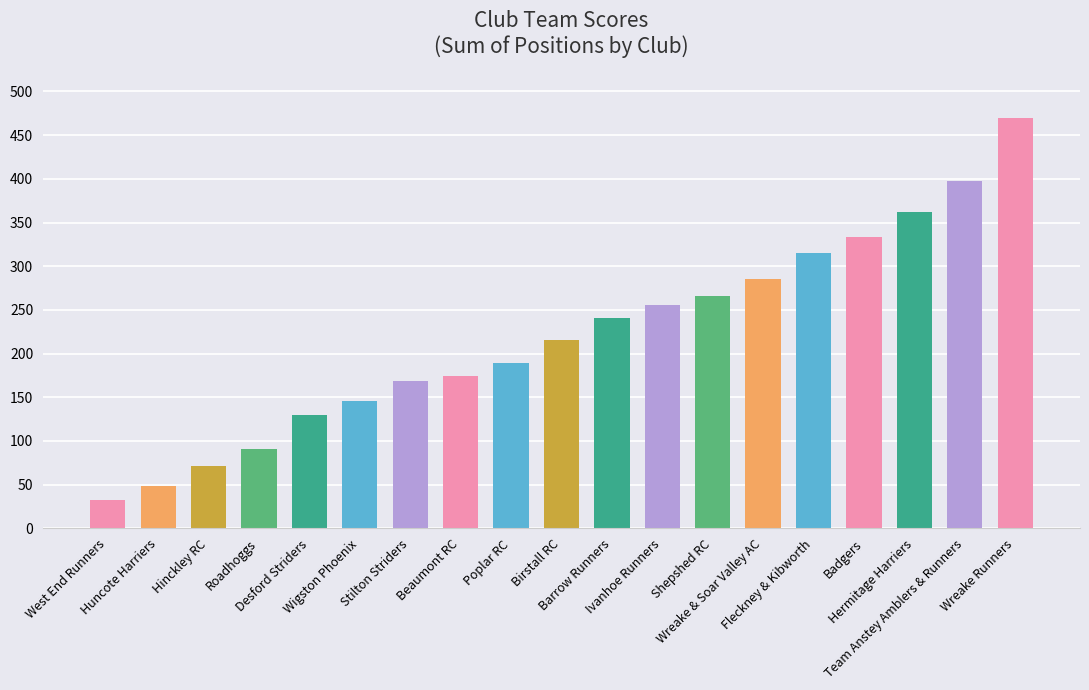

How many distinct data groups are displayed?

1